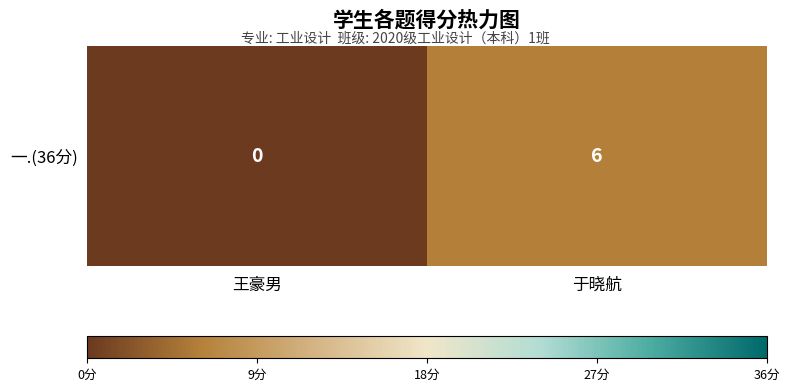

What is the sum of the values at 王豪男 and 于晓航?

6